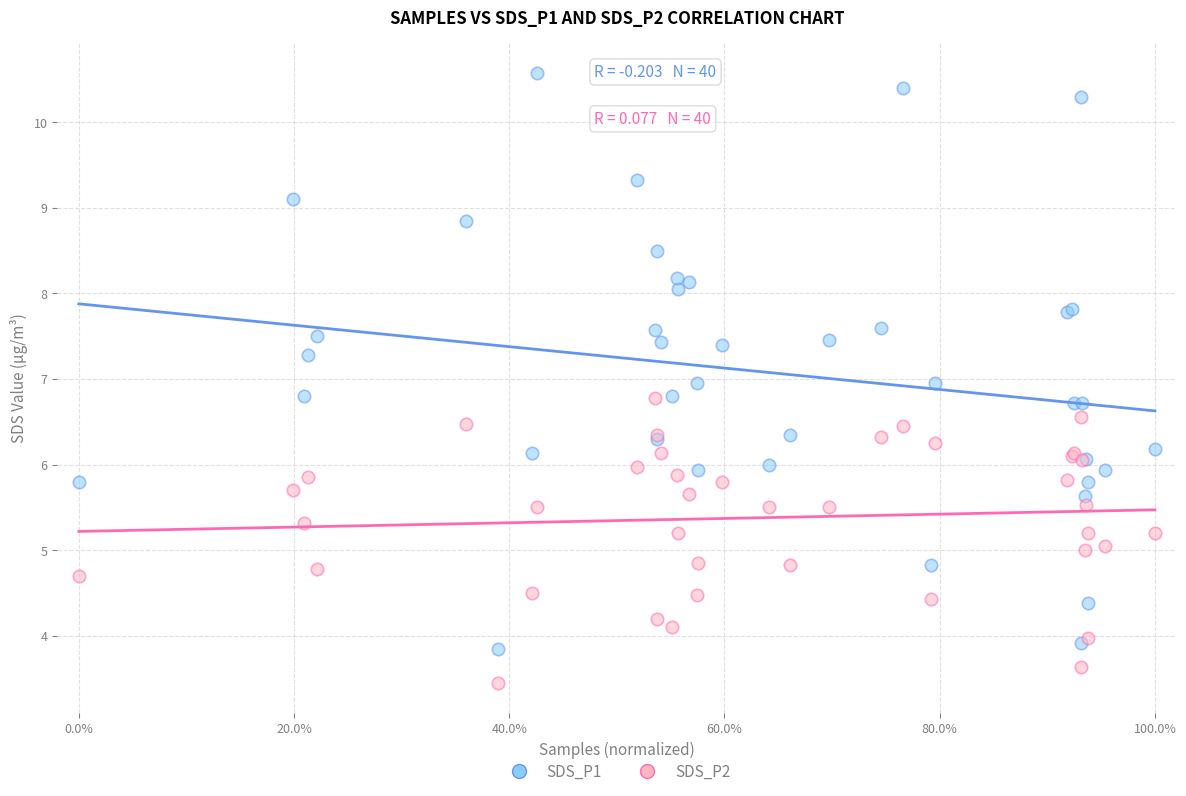

Which series contains the lowest Y value?

SDS_P2